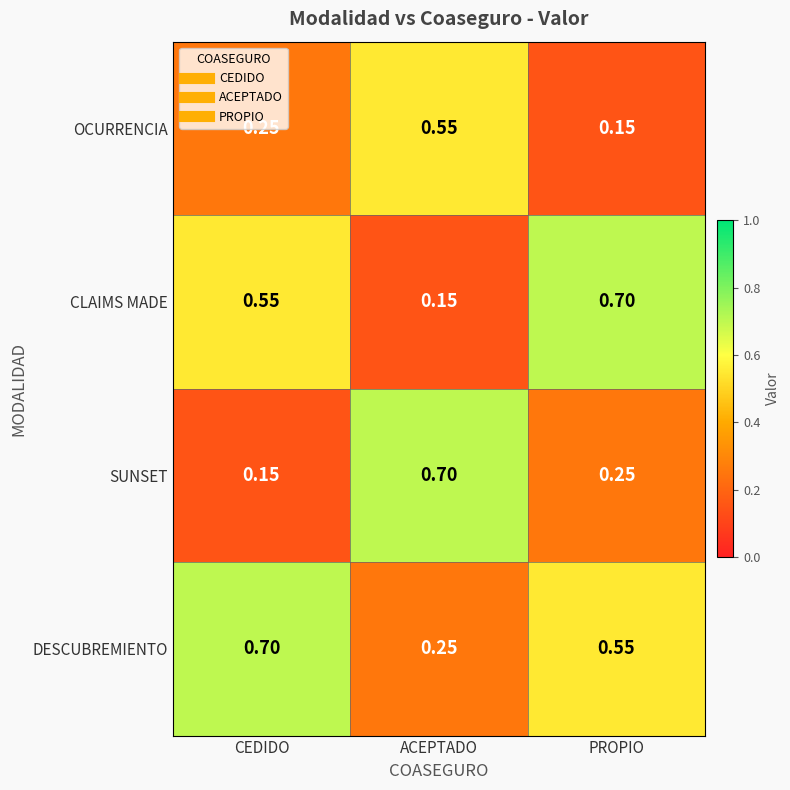

At which label does OCURRENCIA reach its minimum?

PROPIO